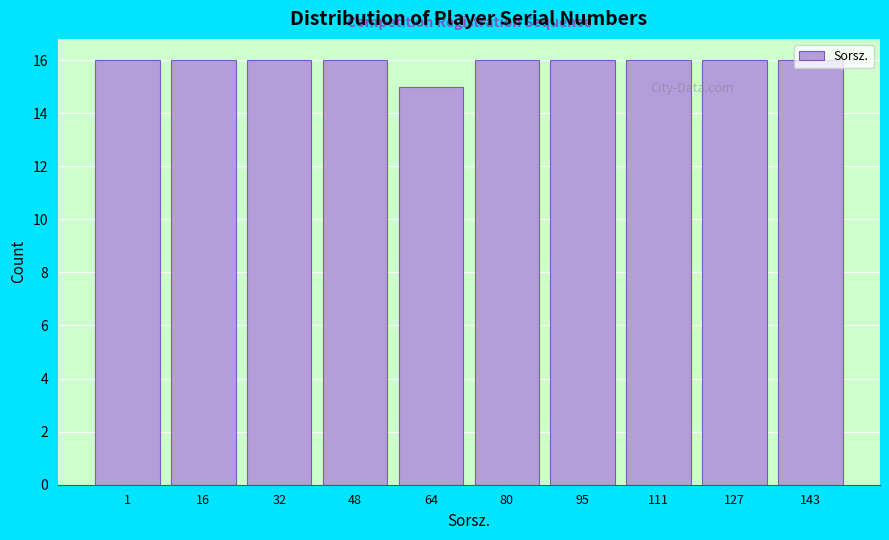

Read the value at 111.

16